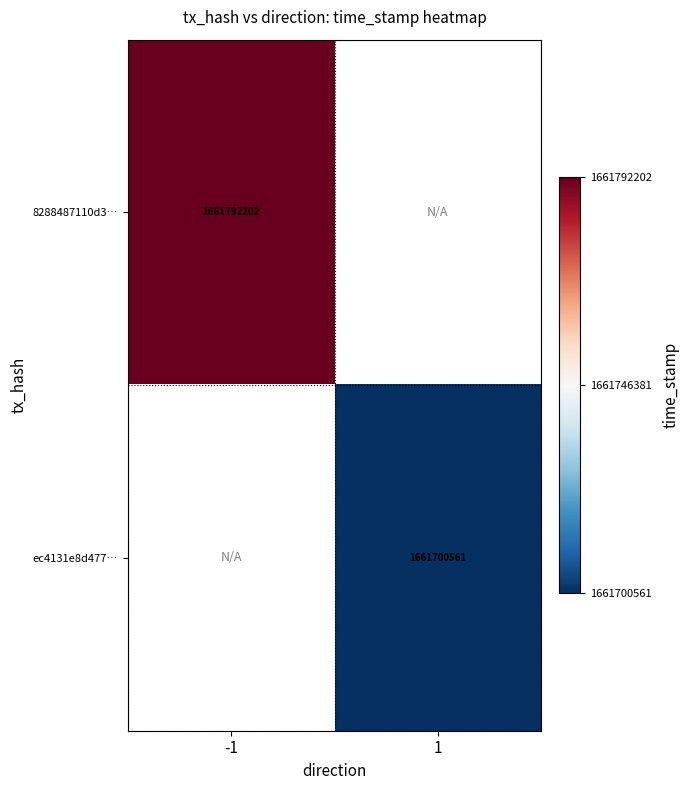

How many series are shown in this chart?

2